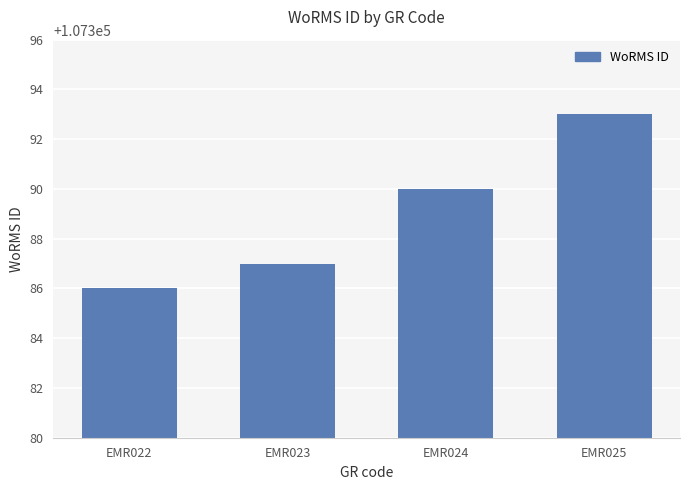

At which category does the chart reach its peak across all series?

EMR025